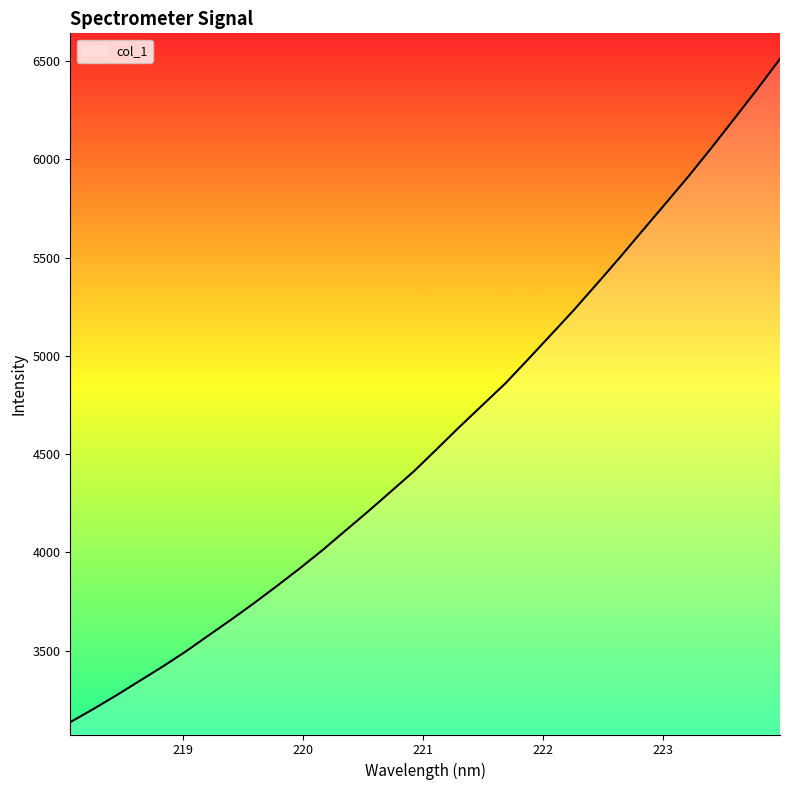

What is the difference between the maximum and minimum values?

3375.8